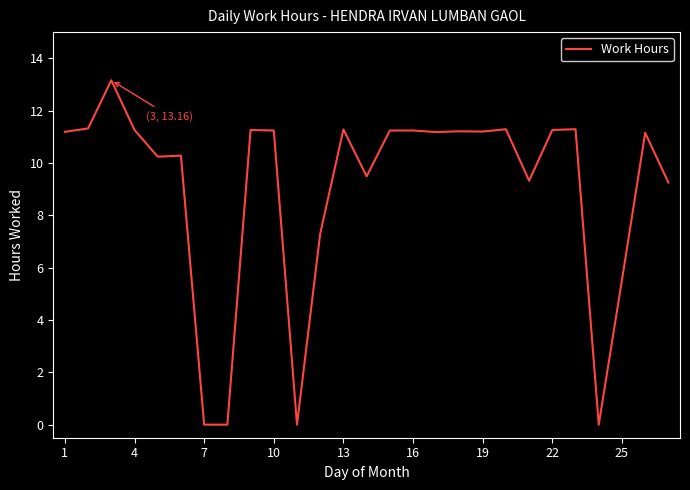

What is the difference between the maximum and minimum values?

13.2